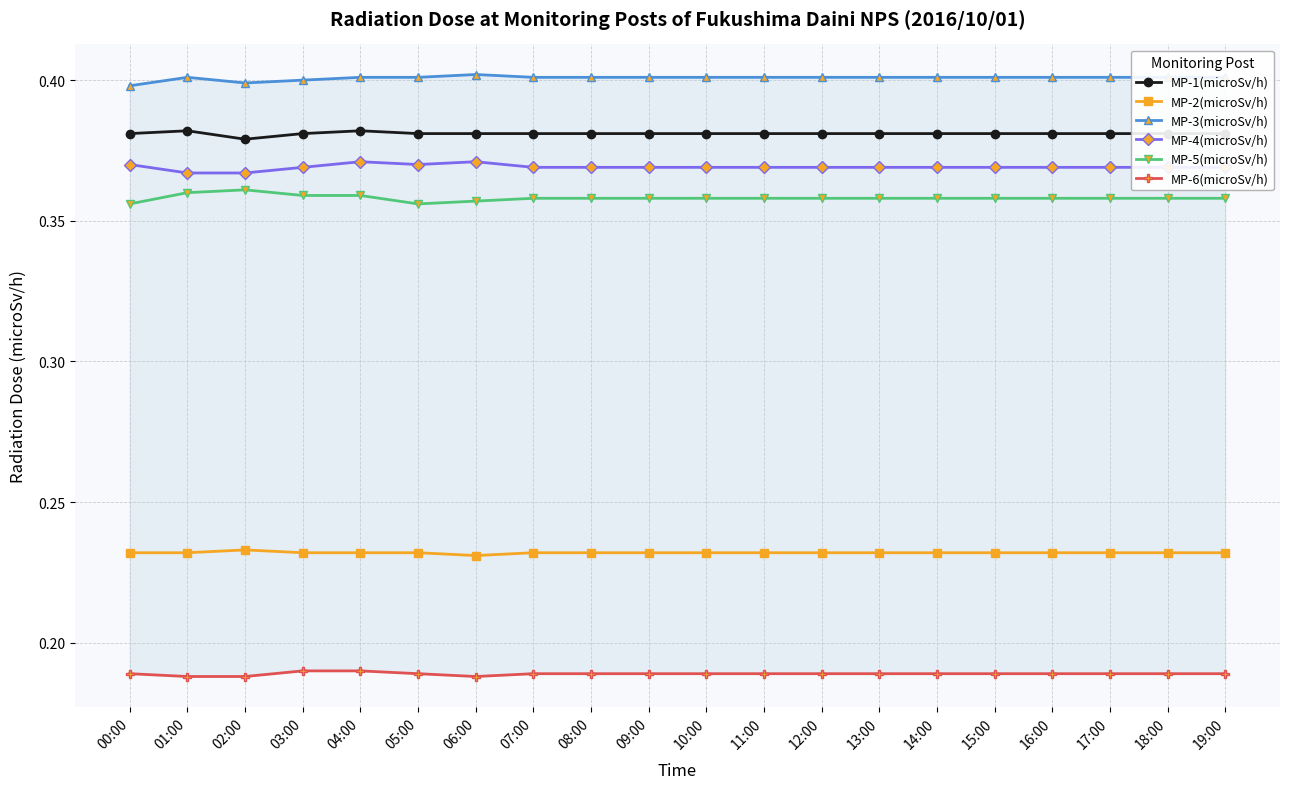

Which category has the lowest value across all series?

01:00